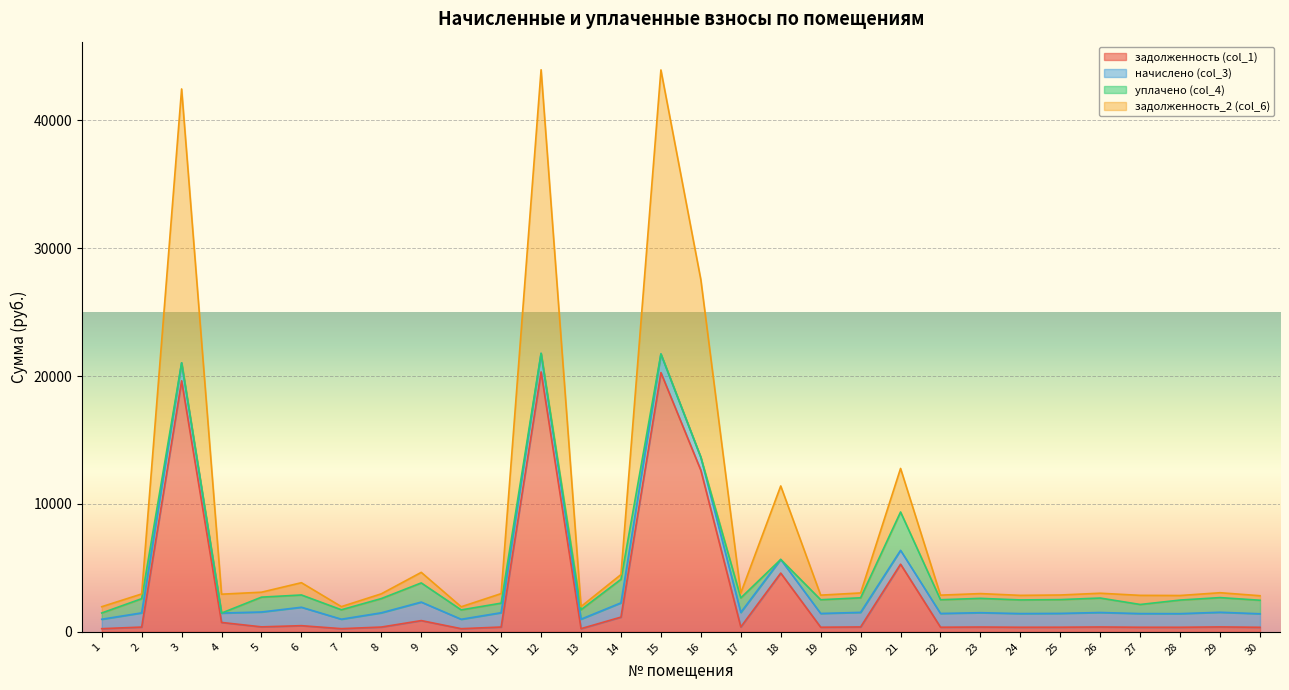

True or false: задолженность (col_1) and задолженность_2 (col_6) intersect in this chart.

False